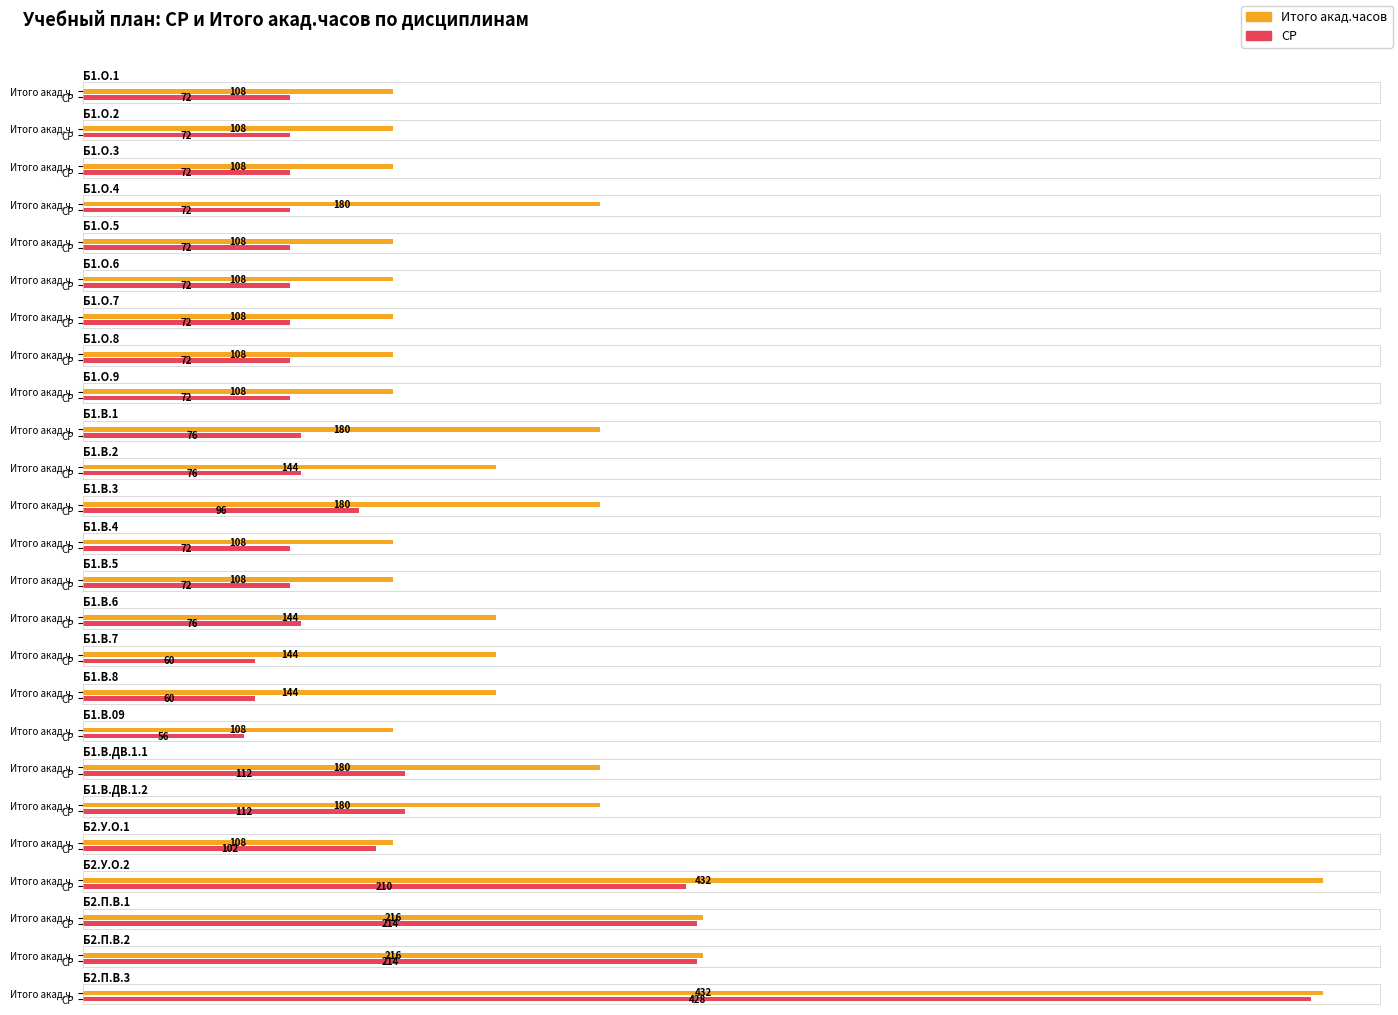

Rank the series by their average value, from highest to lowest.

Итого акад.часов, СР